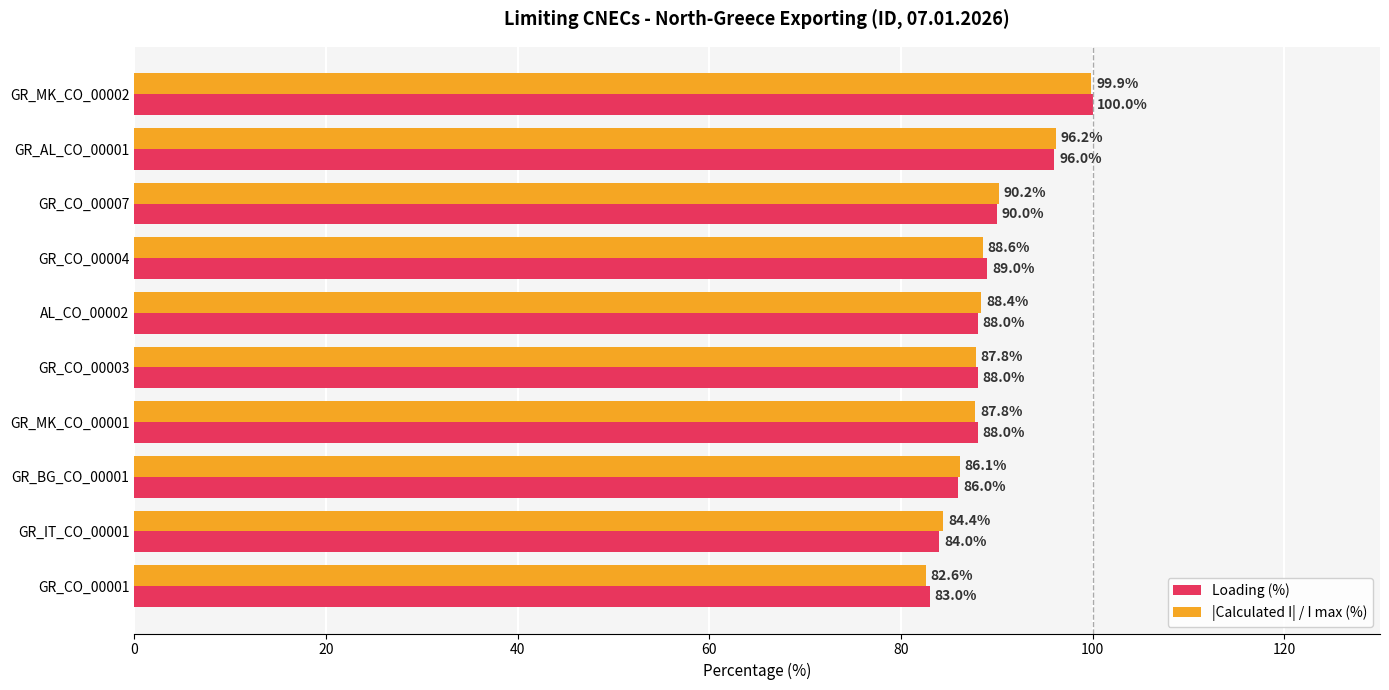

Is the value of Loading (%) at GR_CO_00004 greater than the value of |Calculated I| / I max (%) at GR_BG_CO_00001?

Yes